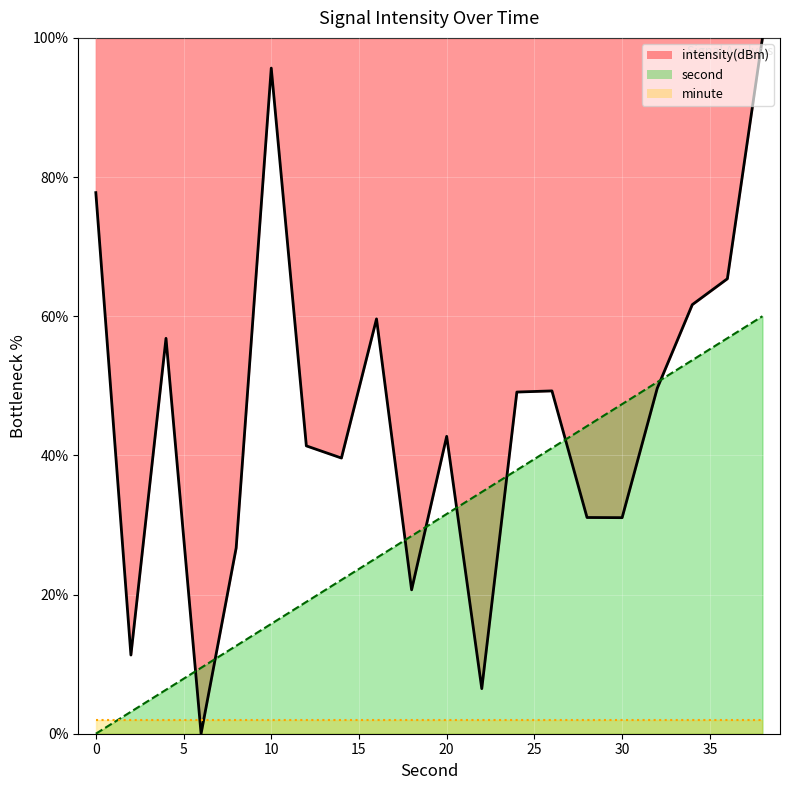

What is the highest value of the second series?

60.0